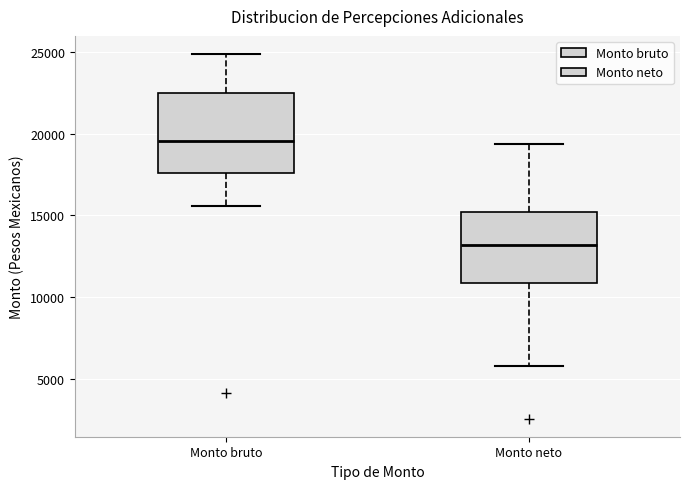

Reading left to right, transcribe this box plot: for each box, give where its median line is, the range the box spans, and where its two whiskers end, as read against the y-axis. The values are not printed on the chart, so give them approximately, as read against the axis.

Monto bruto: median 19500, box 17500 to 22500, whiskers 15500 to 25000
Monto neto: median 13000, box 11000 to 15000, whiskers 6000 to 19500